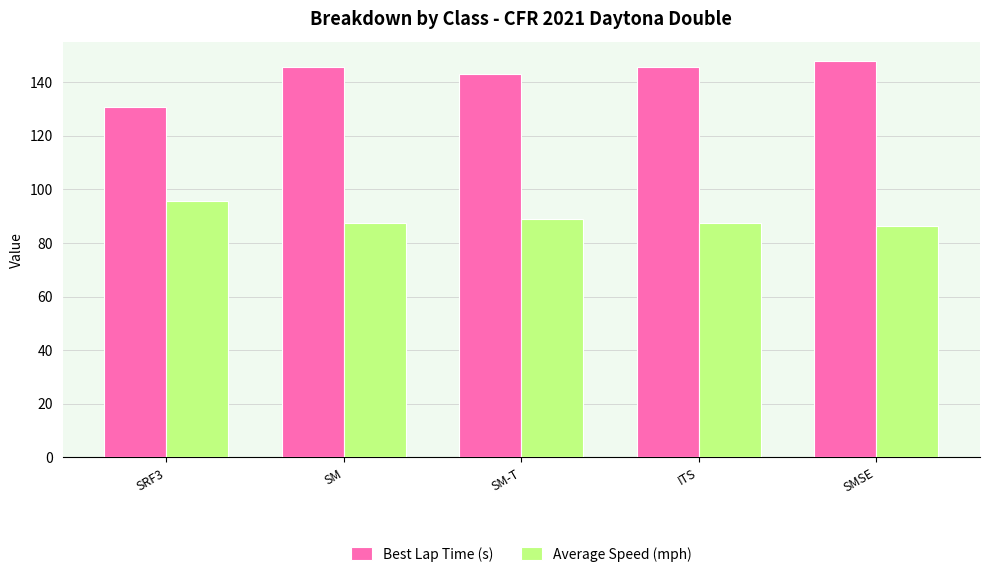

What is the label of the 1st bar from the right?

SMSE